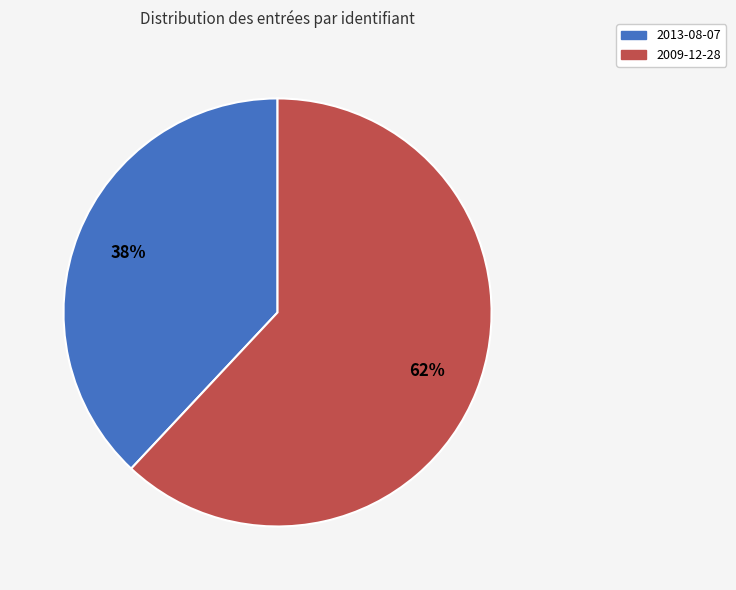

Between 2013-08-07 and 2009-12-28, which is larger?

2009-12-28